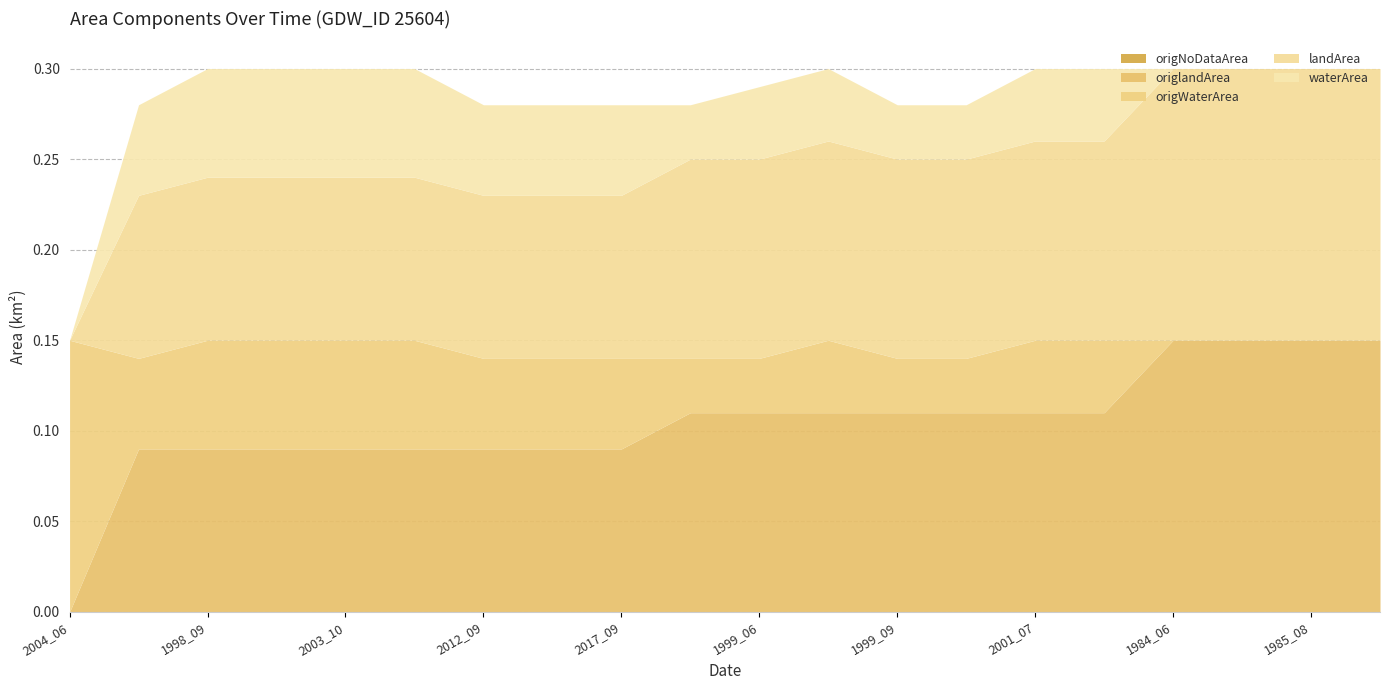

List the labels in order of origWaterArea value, smallest first.

1984_06, 1985_06, 1985_08, 1985_09, 1998_10, 1999_06, 1999_09, 1999_10, 1999_07, 2001_07, 2005_11, 1998_08, 2012_09, 2017_04, 2017_09, 1998_09, 2003_01, 2003_10, 2005_09, 2004_06